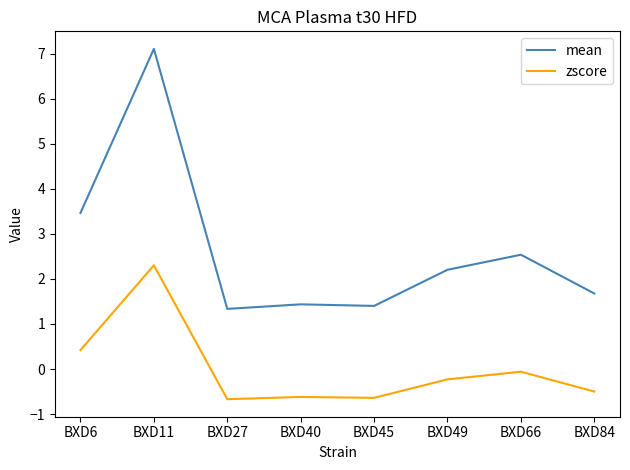

At how many categories does at least one series exceed 3?

2